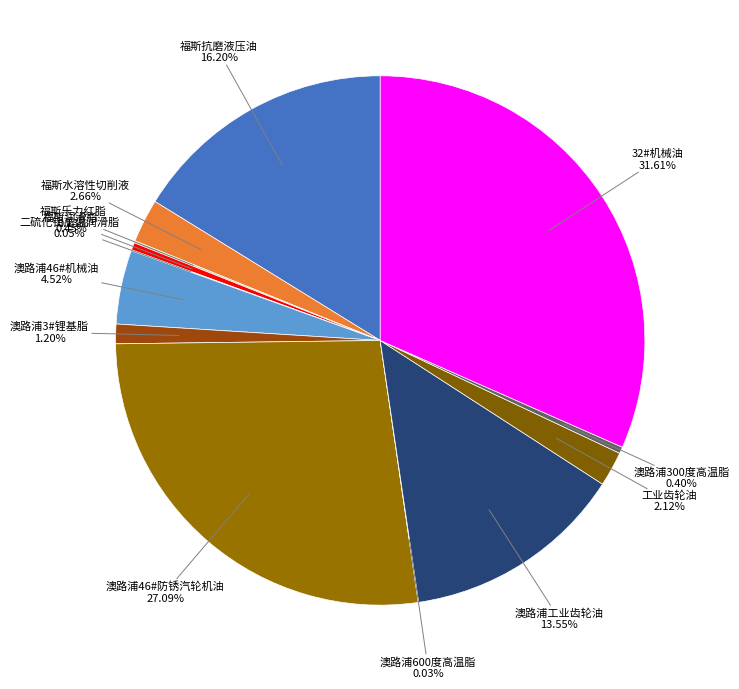

How many slices are in this pie chart?

13